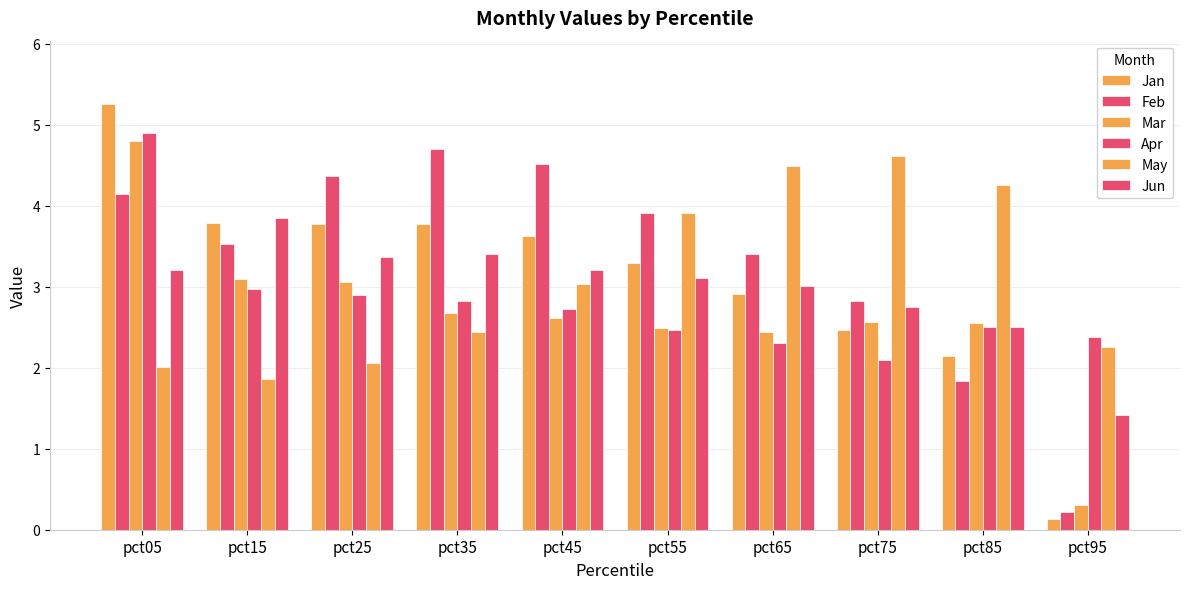

How many distinct data groups are displayed?

6